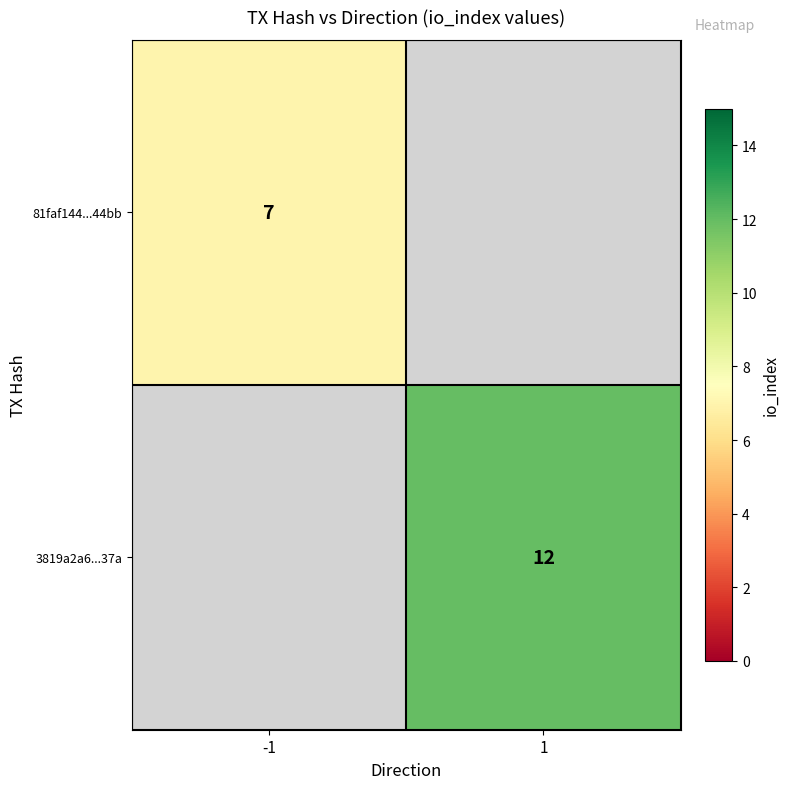

Is it true that 3819a2a6...37a equals 12 at 1?

True